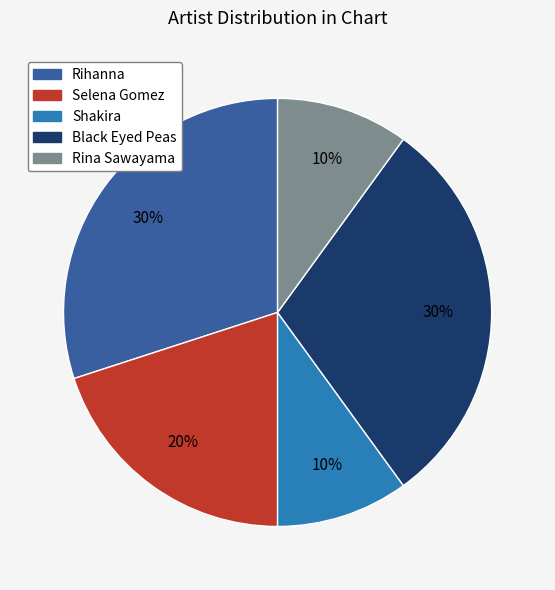

Count the number of slices in the pie.

5